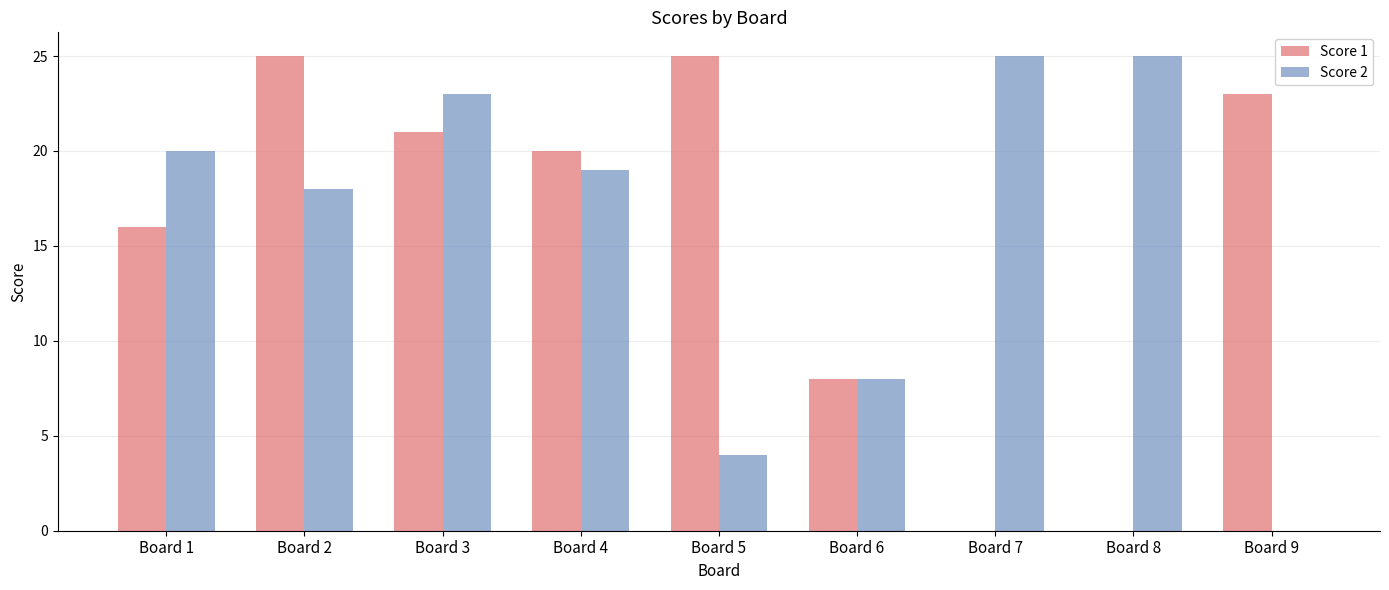

The Score 2 series shows 9 at Board 4. True or false?

False